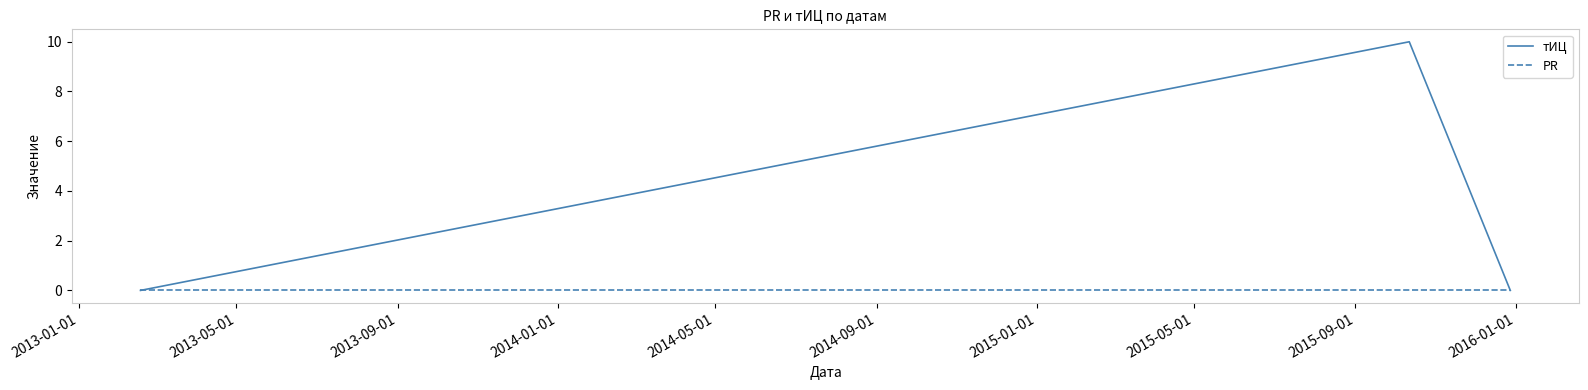

List the series in order of their peak value, highest first.

тИЦ, PR